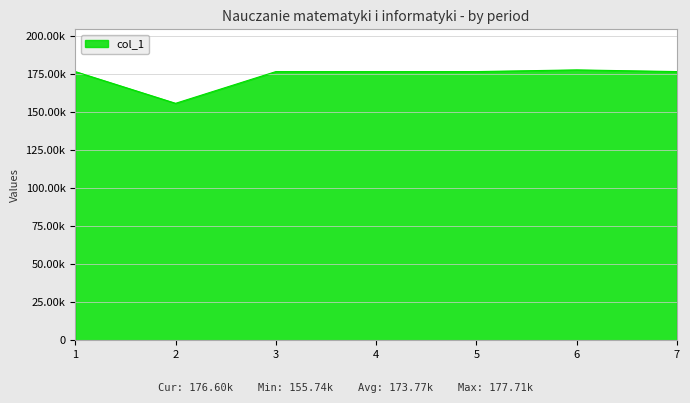

What is the difference between the maximum and minimum values?

21968